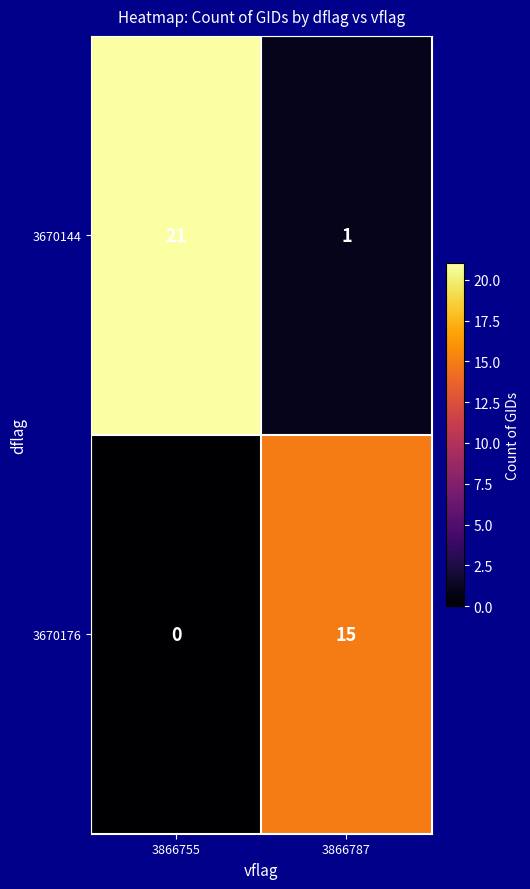

What is the greatest value displayed?

21